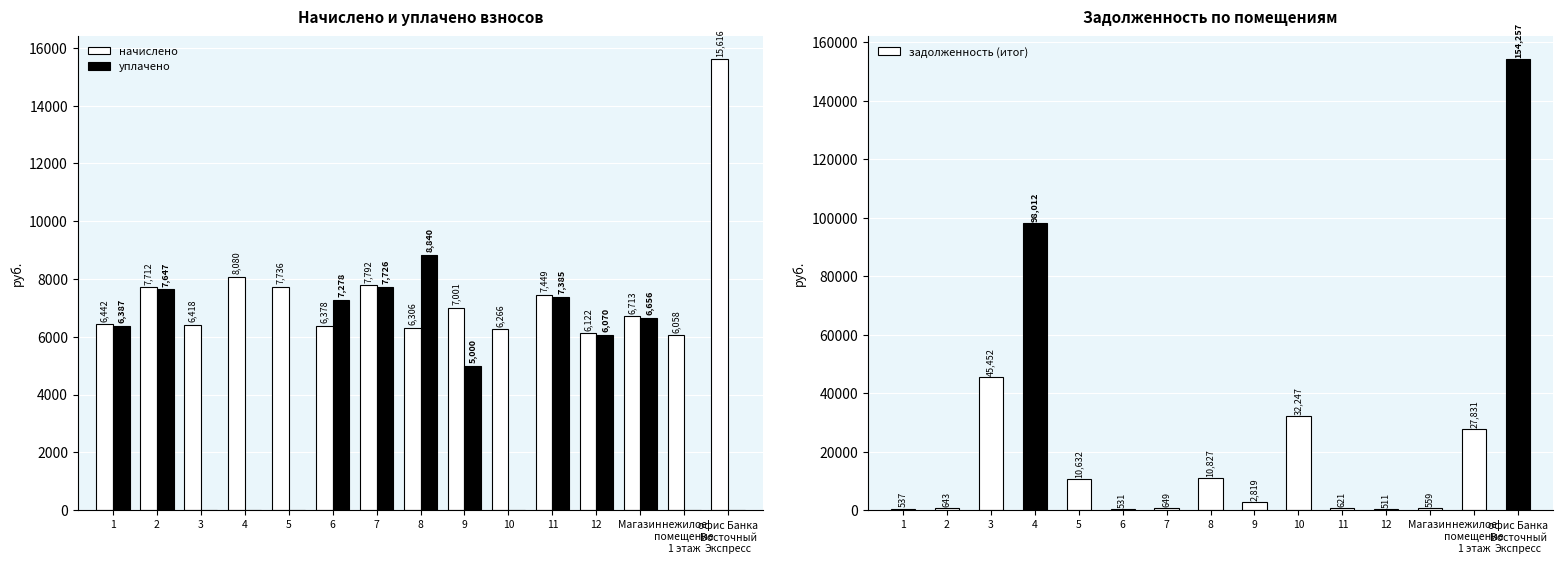

The value of задолженность (итог) at 11 is 620.7. True or false?

True